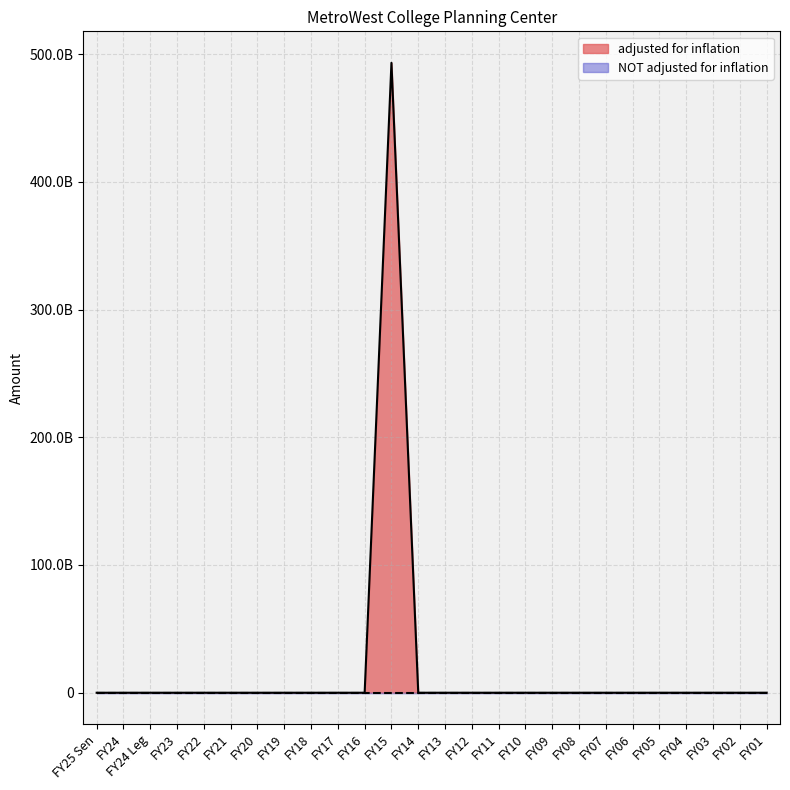

Rank the categories by value from lowest to highest.

FY25 Sen, FY24, FY24 Leg, FY23, FY22, FY21, FY20, FY19, FY18, FY17, FY16, FY14, FY13, FY12, FY11, FY10, FY09, FY08, FY07, FY06, FY05, FY04, FY03, FY02, FY01, FY15